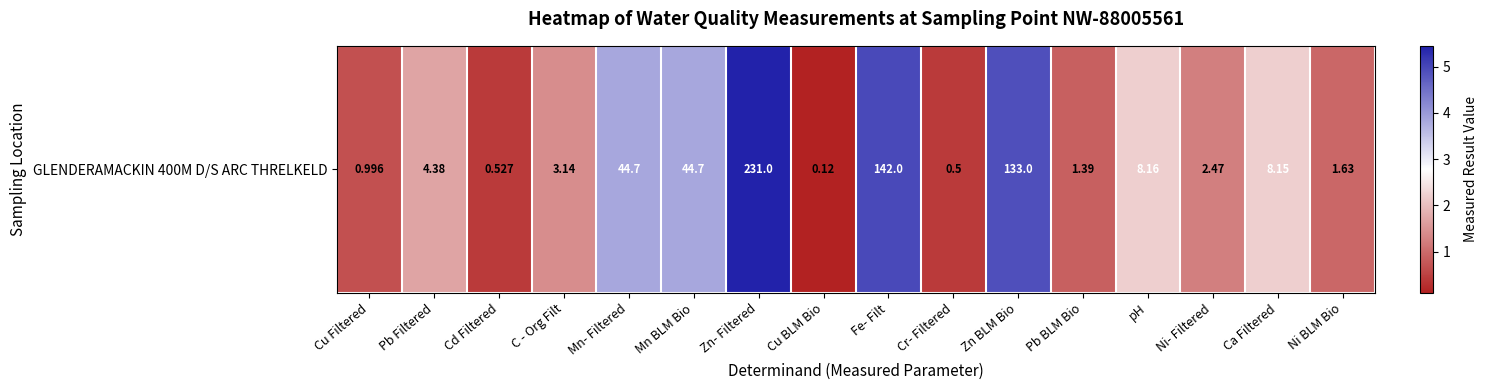

At which category does the chart reach its minimum across all series?

Cu BLM Bio